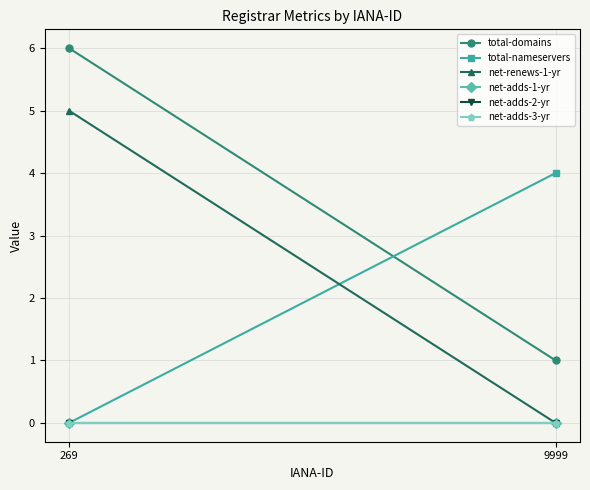

True or false: net-renews-1-yr has a value of 8 at 269.

False